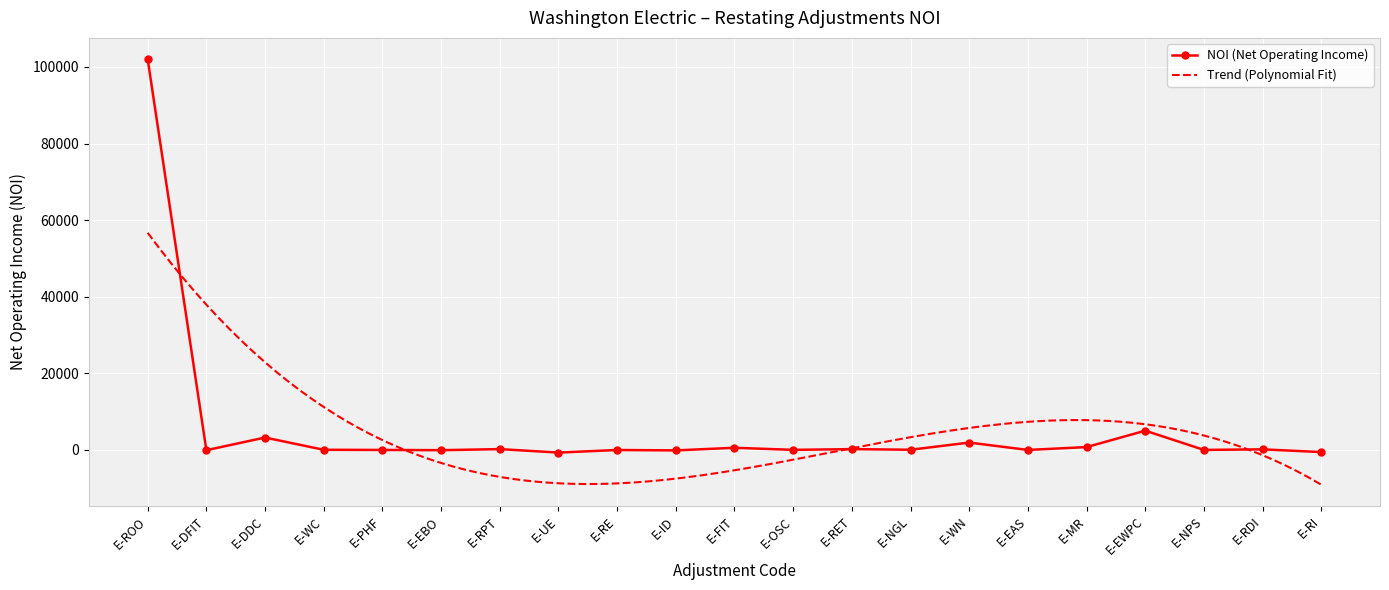

Reading right to left, extract all data points from this chart.

E-RI=-560.0	E-RDI=156.8	E-NPS=5.8	E-EWPC=5034.0	E-MR=746.5	E-EAS=0.0	E-WN=1926.6	E-NGL=51.4	E-RET=216.4	E-OSC=21.4	E-FIT=566.0	E-ID=-117.7	E-RE=-11.7	E-UE=-685.1	E-RPT=216.4	E-EBO=-62.4	E-PHF=0.0	E-WC=43.3	E-DDC=3240.7	E-DFIT=-65.2	E-ROO=102043.0